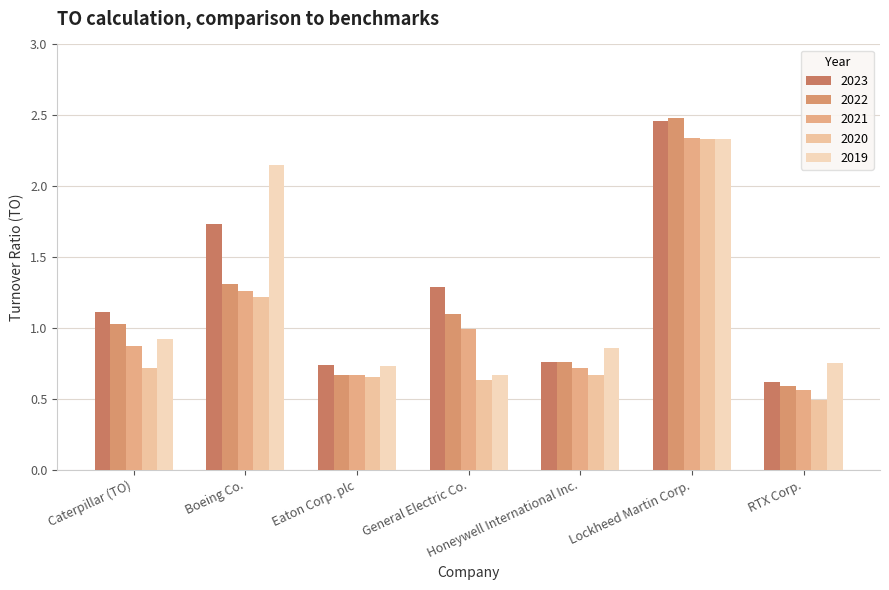

How many data points does each series have?

7